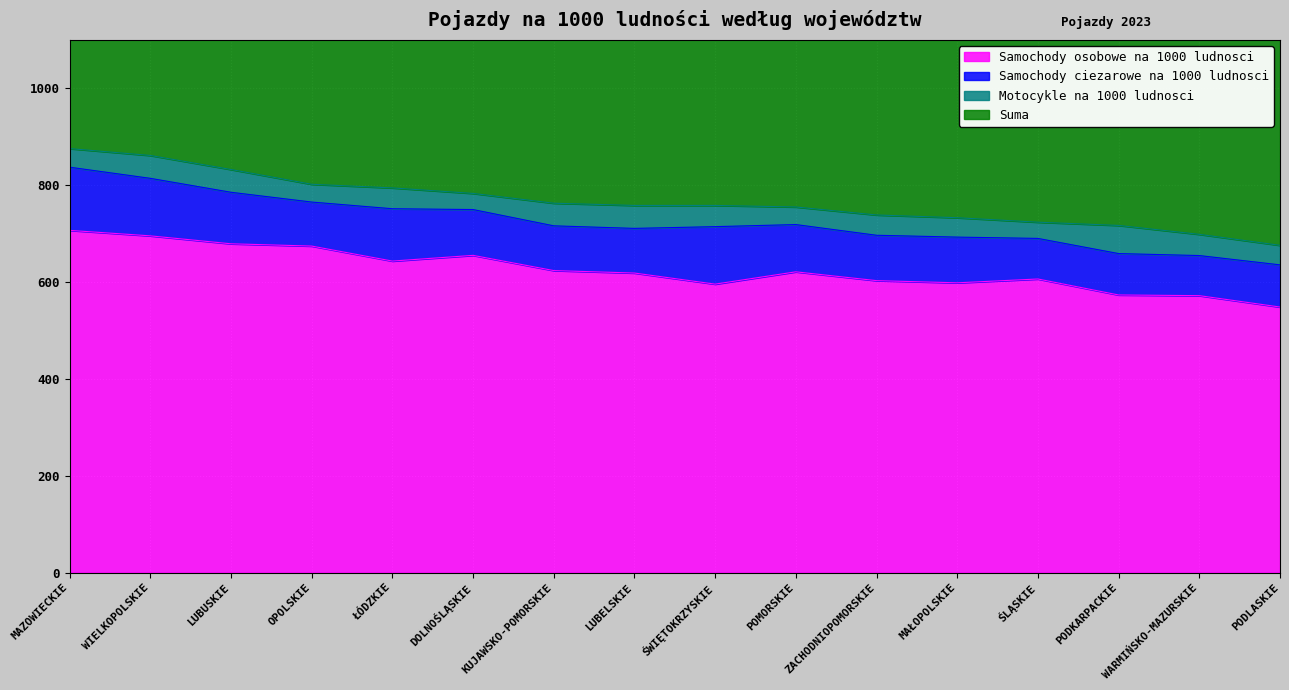

Does the chart display data point markers on the line(s)?

No